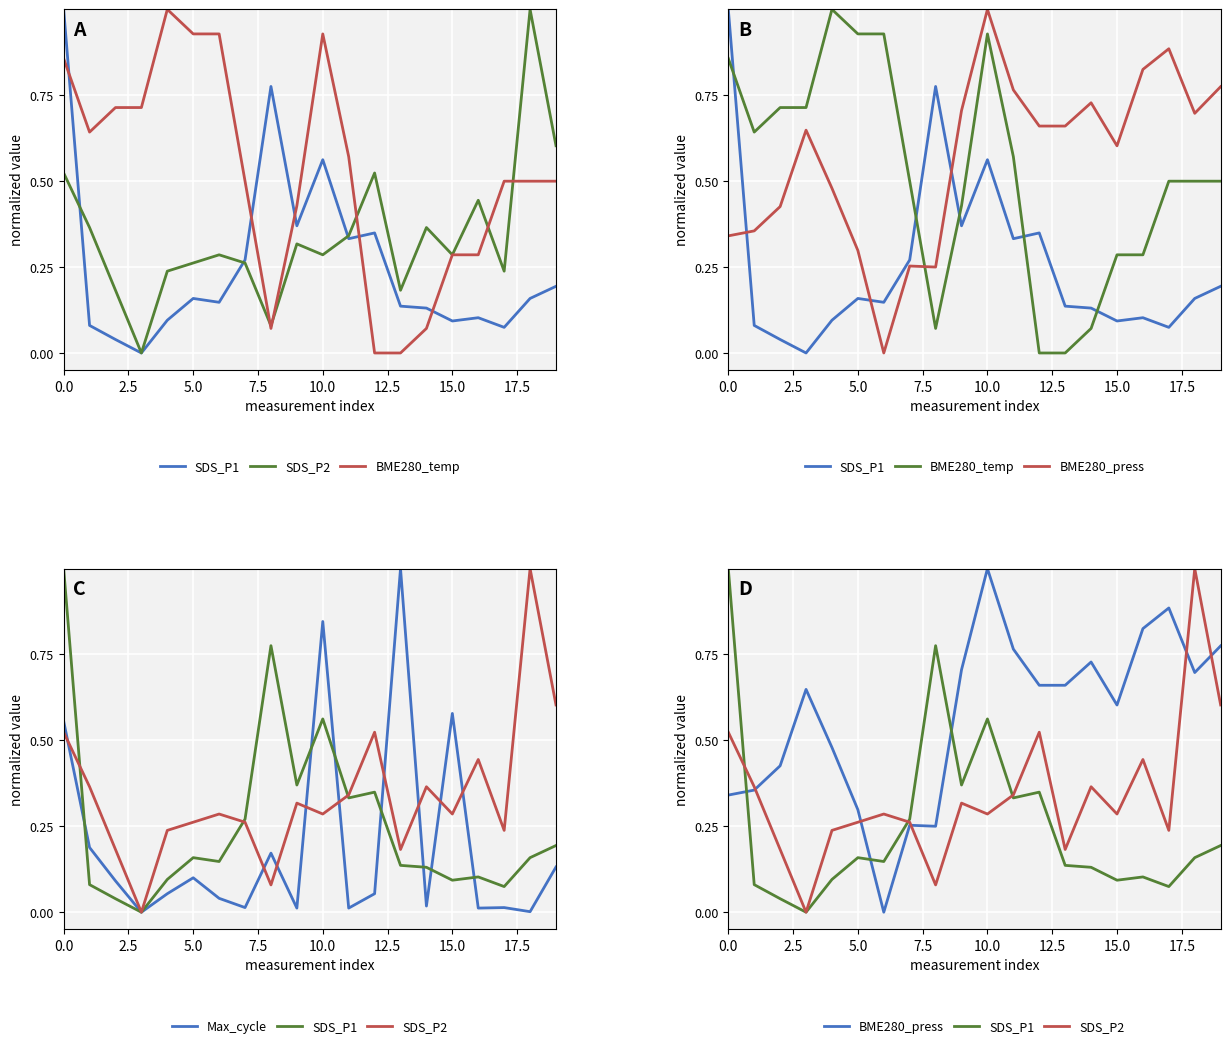

How many intersections are there between BME280_temp and SDS_P1?

5